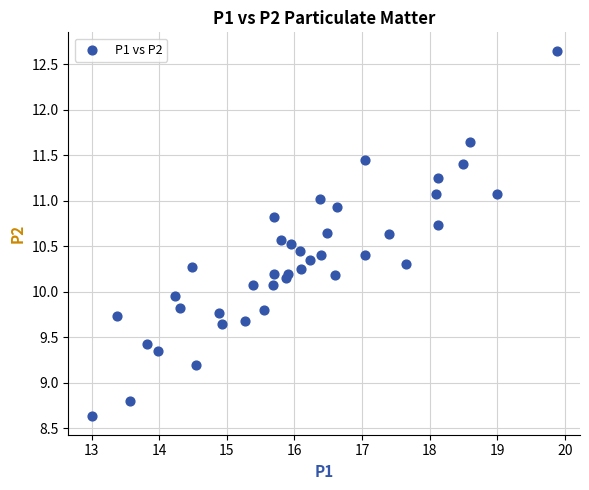

What is the range of Y values (max minus min)?

4.0